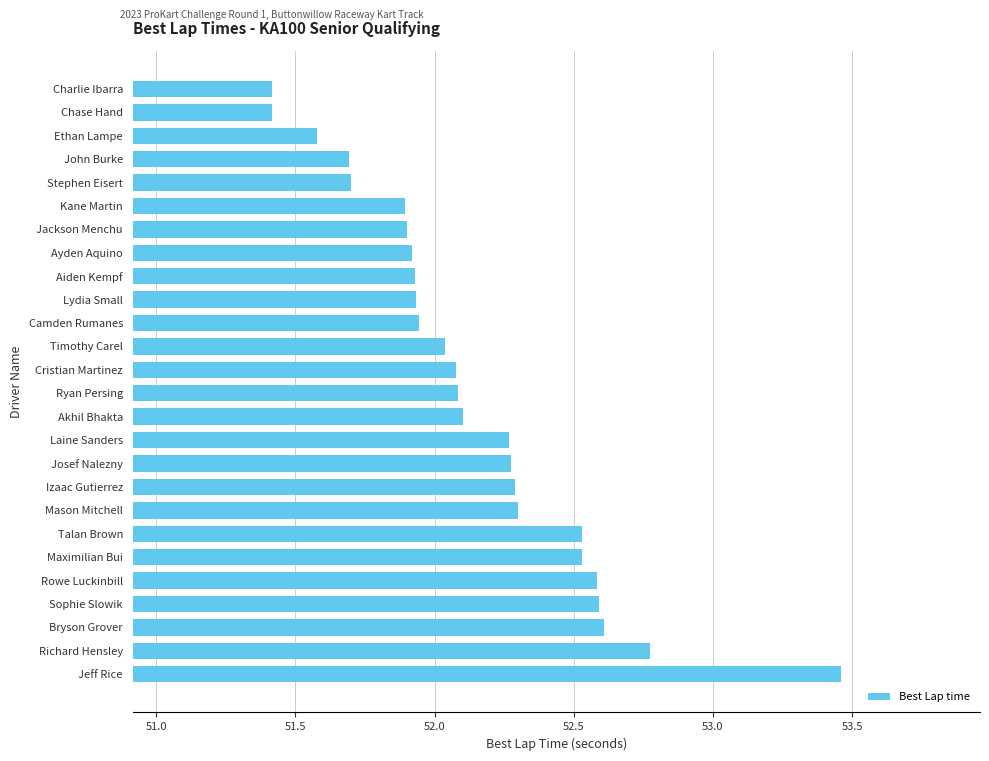

What is the minimum value shown in the chart?

51.4